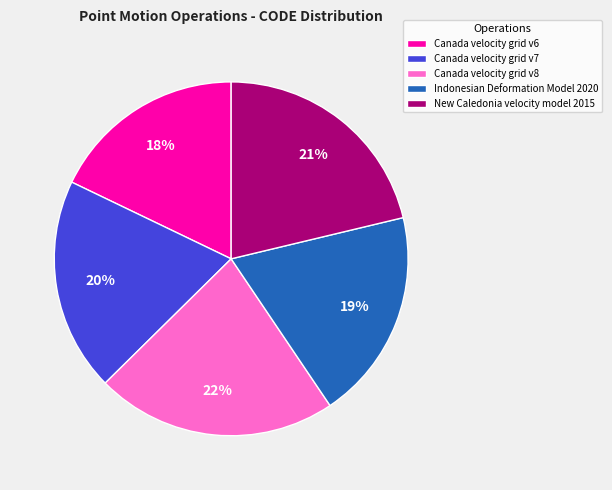

Do Canada velocity grid v7 and Canada velocity grid v6 together represent more than half of the pie?

No